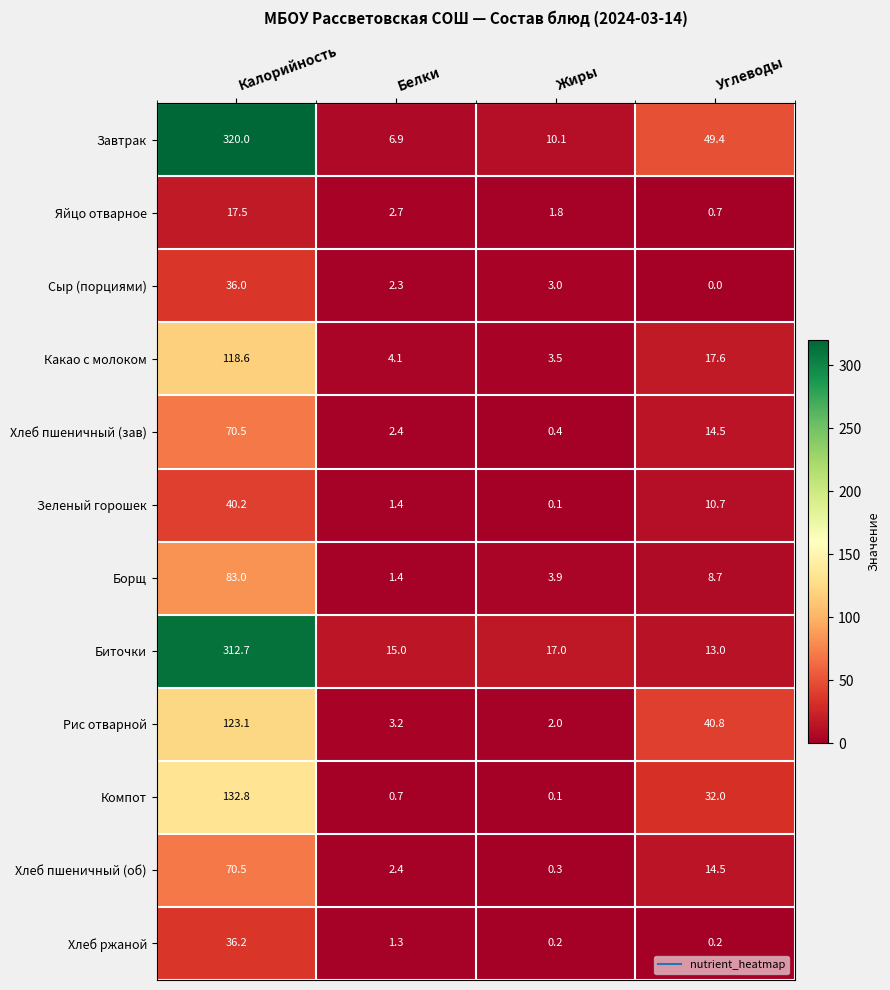

The Хлеб пшеничный (зав) series shows 4.3 at Белки. True or false?

False